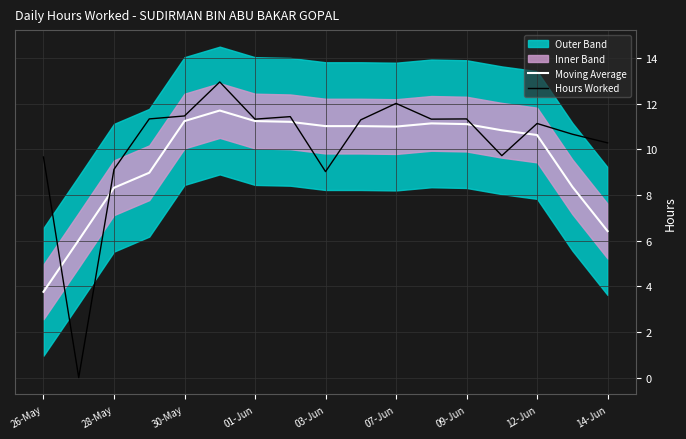

The value of Hours Worked at 03-Jun is 4.1. True or false?

False